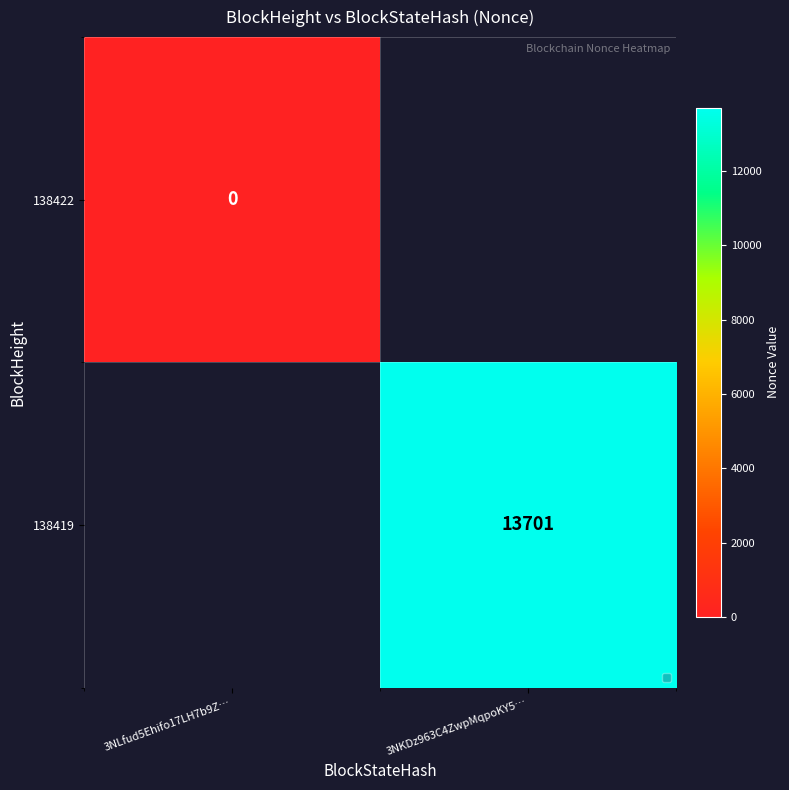

True or false: 138419 has a value of 13701 at 3NKDz963C4ZwpMqpoKY5….

True